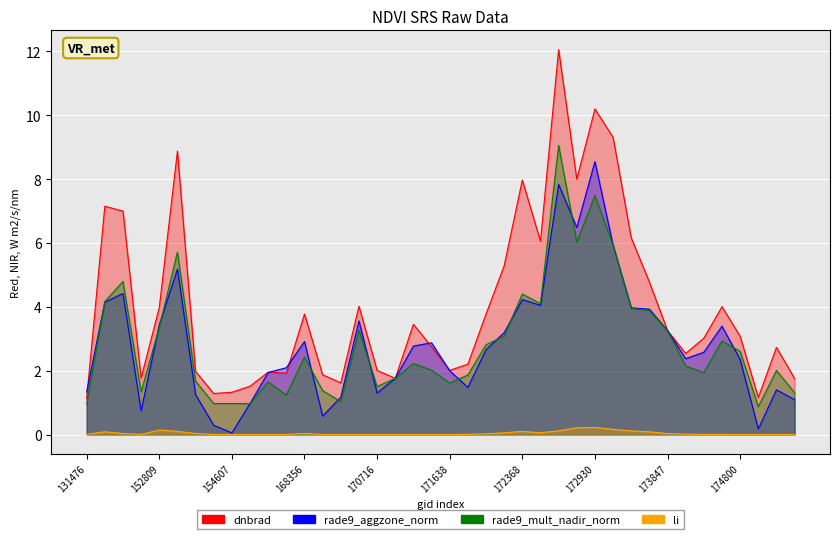

How many data points in rade9_mult_nadir_norm are less than 2?

17